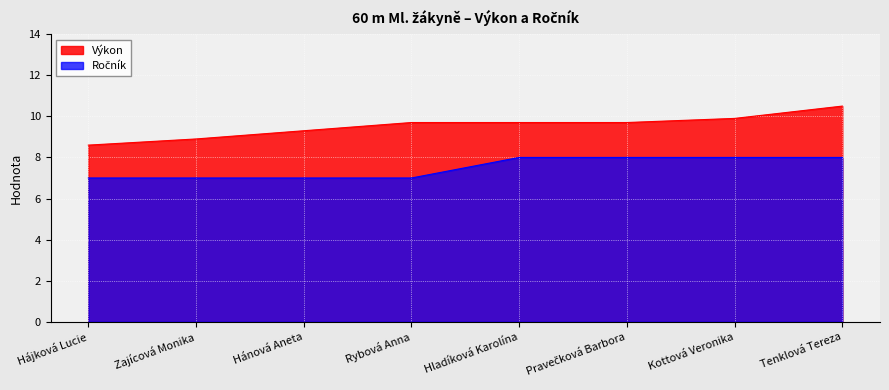

What position from the right is Pravečková Barbora?

3